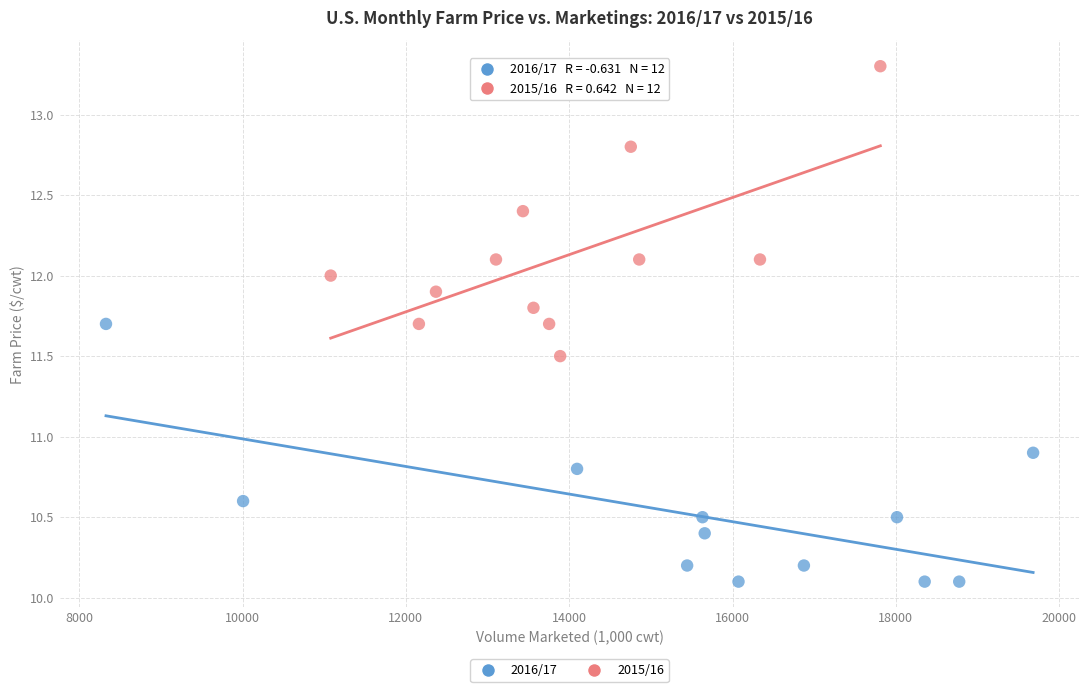

What are all the series names shown in the legend?

2016/17, 2015/16